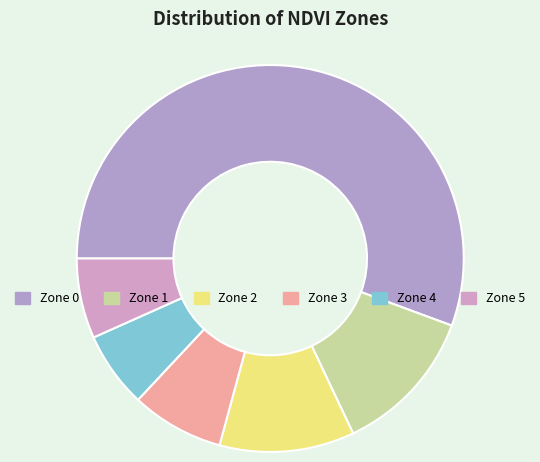

What percentage is the Zone 5 slice, to the nearest percent?

7%